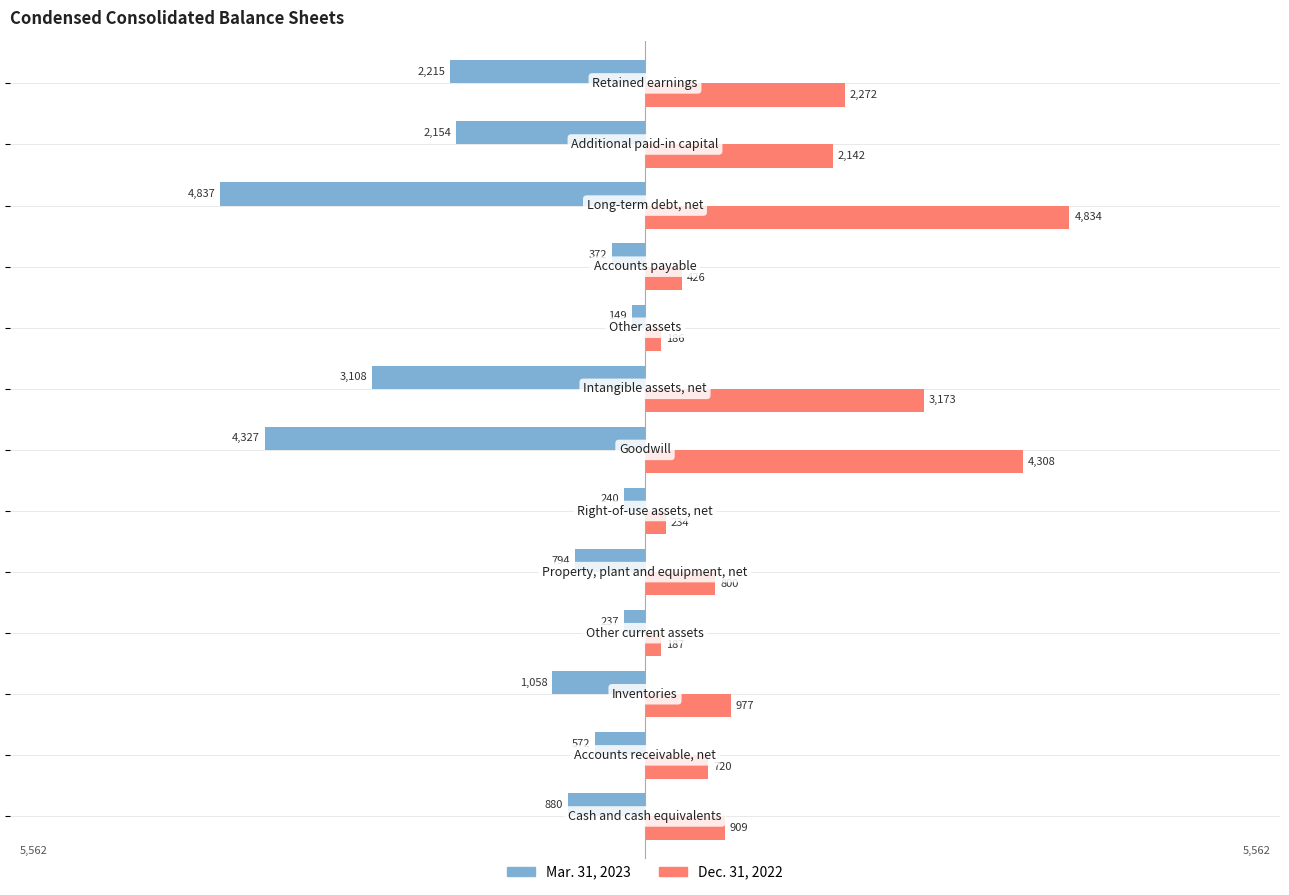

What are all the series names shown in the legend?

Mar. 31, 2023, Dec. 31, 2022